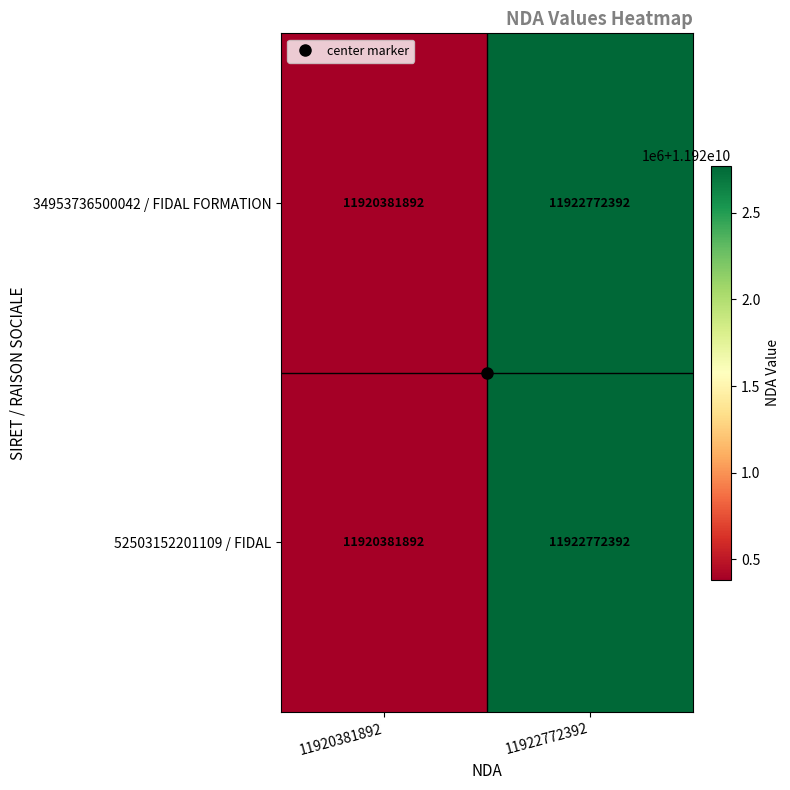

What is the approximate value of 34953736500042 / FIDAL FORMATION at 11920381892?

11920381892